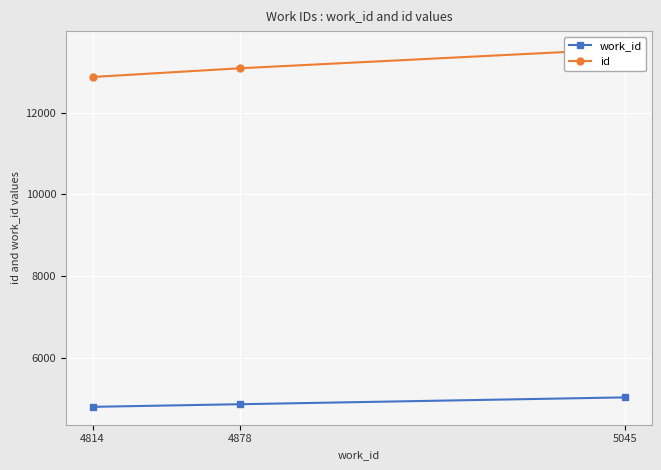

What is the difference between the highest and lowest values at 5045?

8507